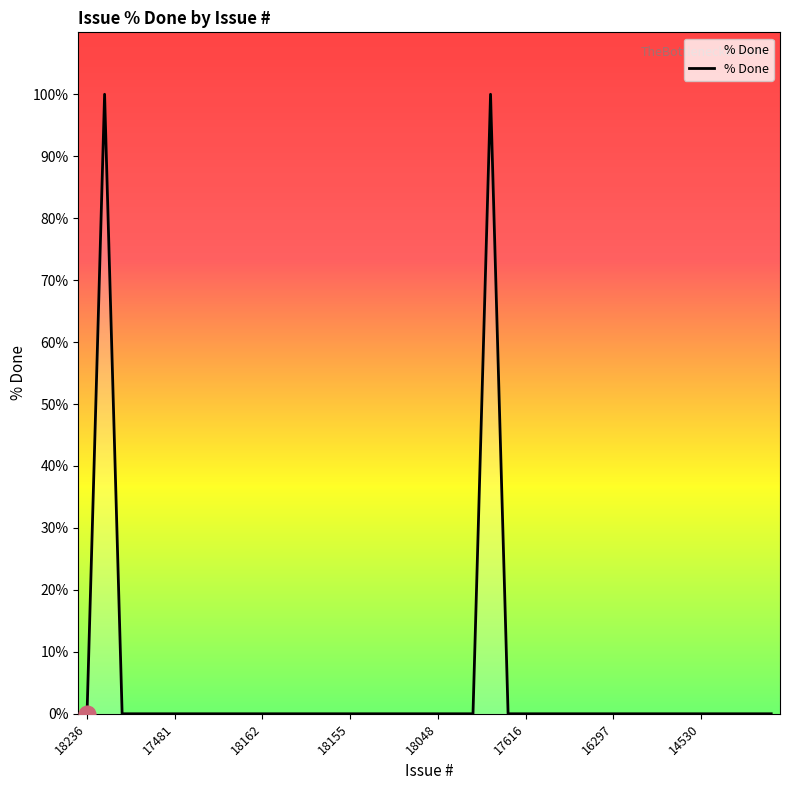

What is the difference between the maximum and minimum values?

100